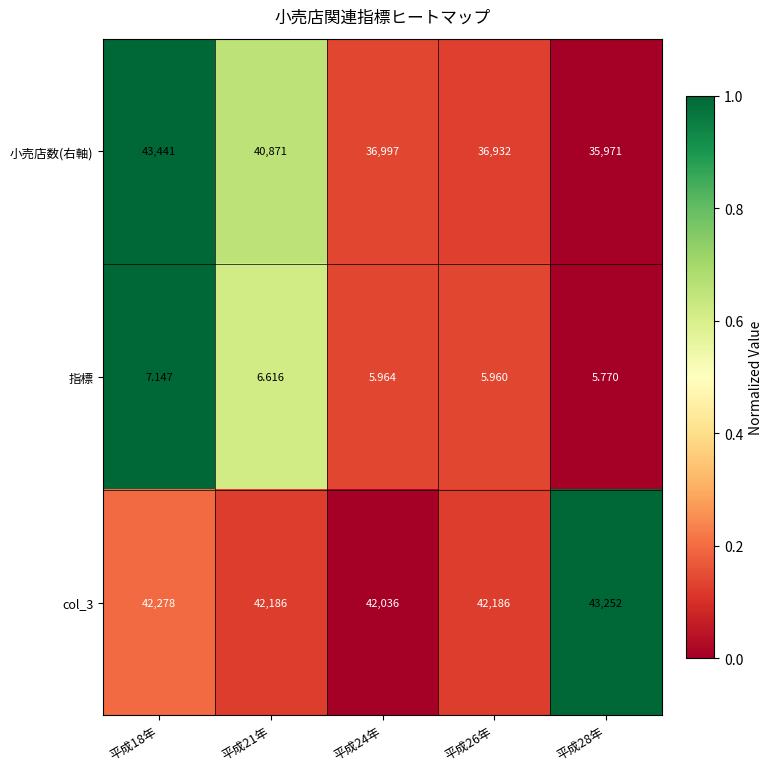

Is the value of 小売店数(右軸) at 平成24年 greater than the value of col_3 at 平成21年?

No